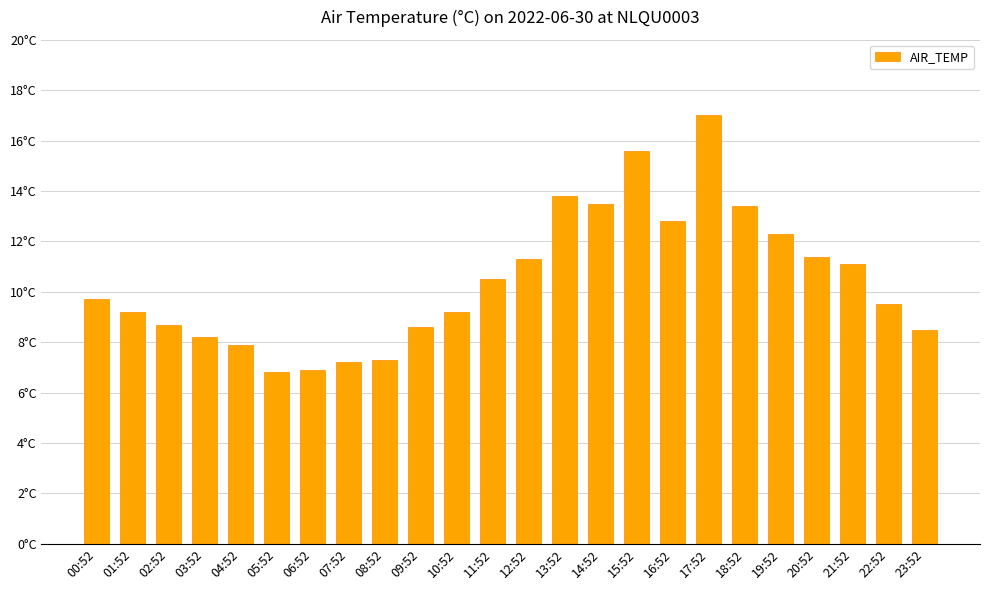

Approximately how many times larger is the value at 13:52 compared to 11:52?

1.3